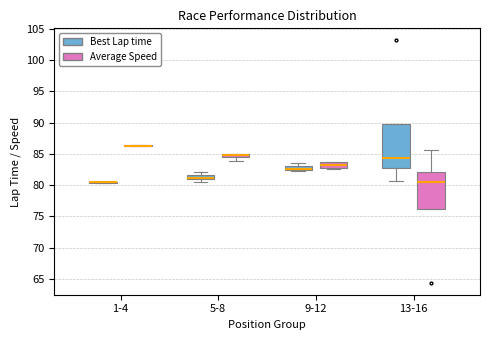

Where is the upper edge of the box for 5-8 (Best Lap time) on the y-axis? The values are not printed on the chart, so give them approximately, as read against the axis.

81.5